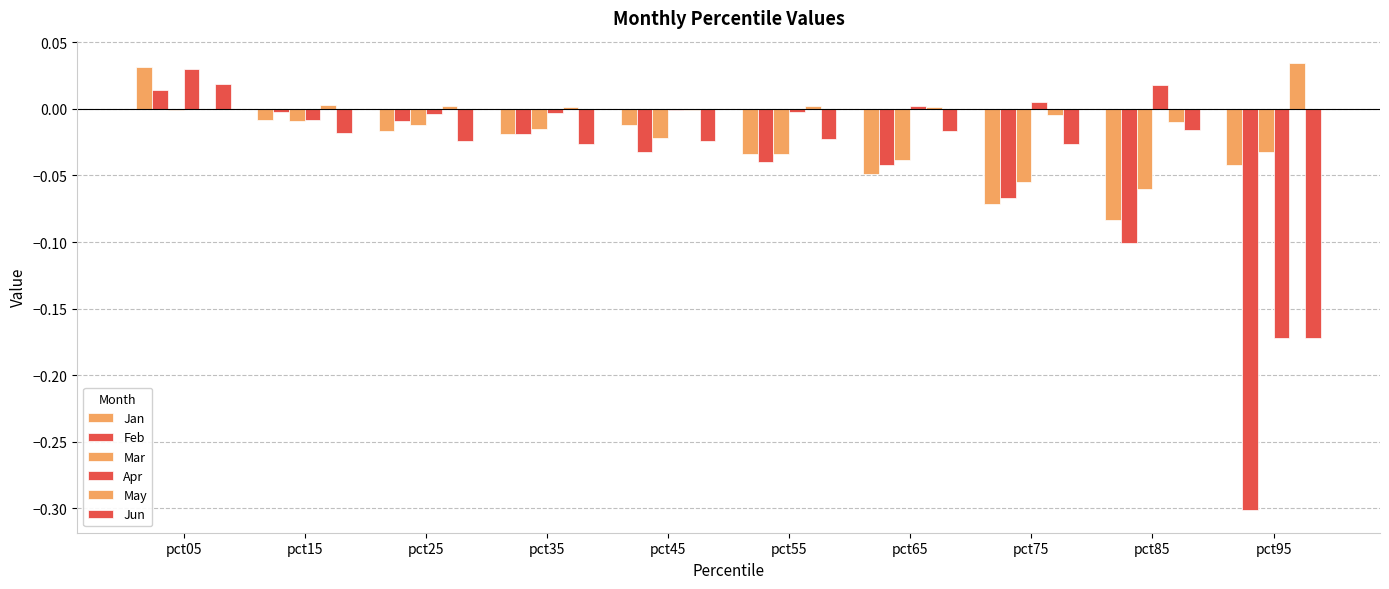

How many distinct data groups are displayed?

6